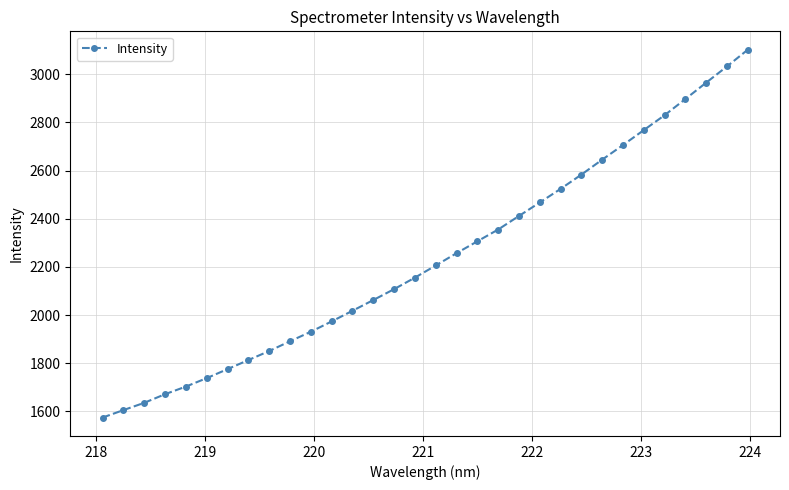

True or false: the data has more than 2 interior local peaks.

False